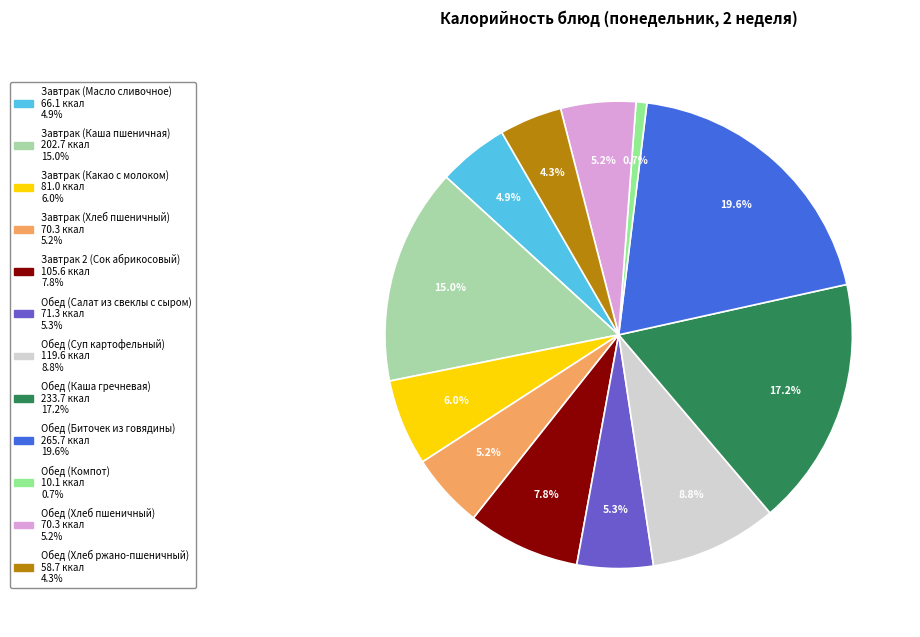

How many slices are in this pie chart?

12